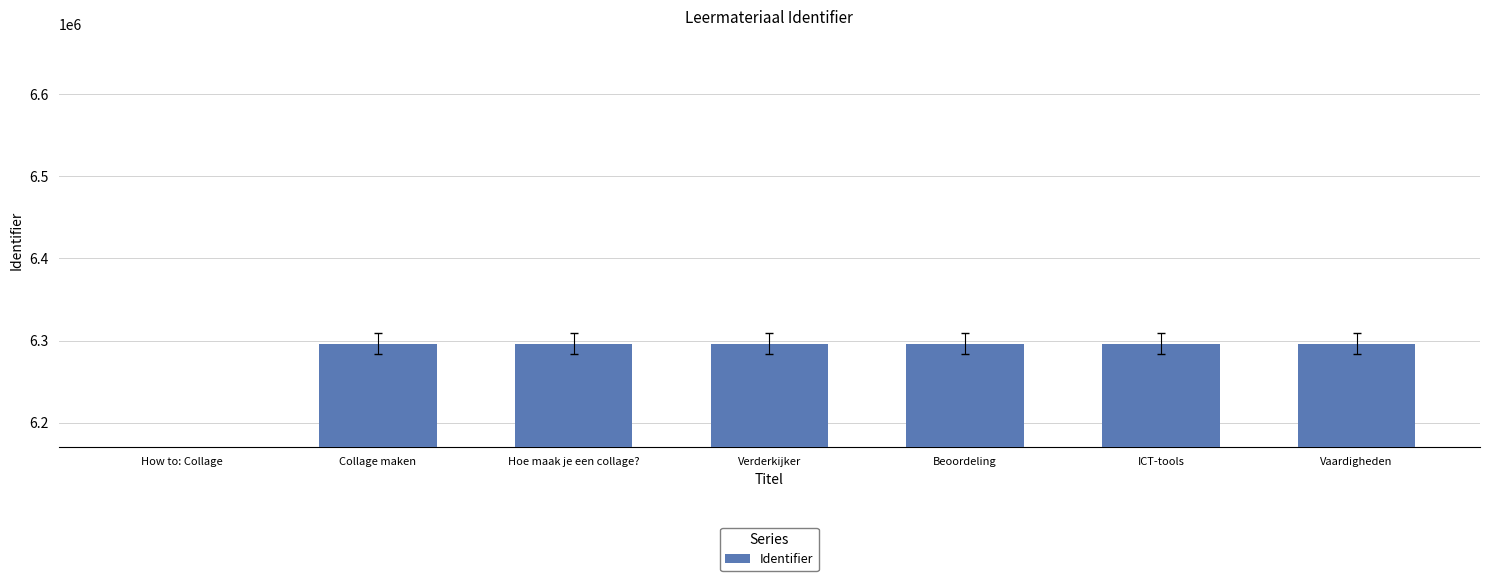

True or false: the data shows 6296011 at Verderkijker.

True